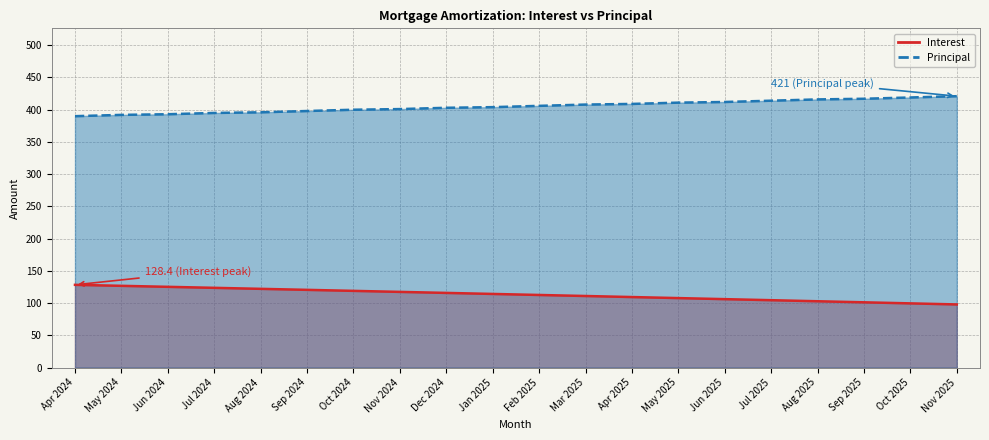

Rank the series by their average value, from lowest to highest.

Interest, Principal